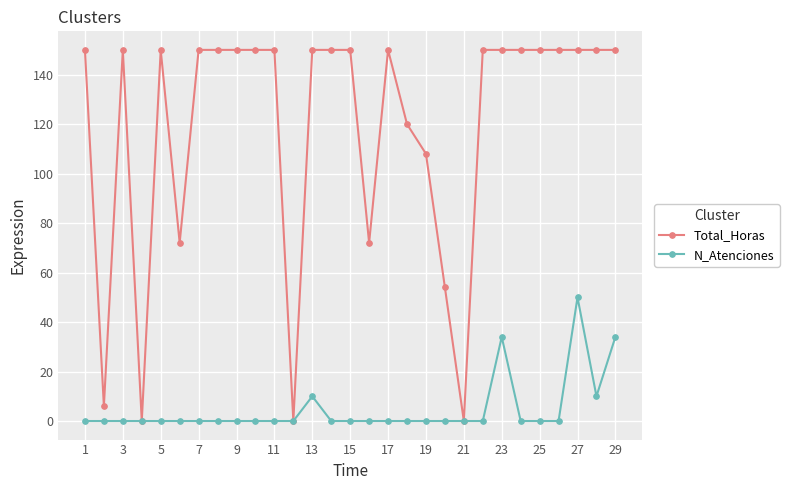

Which series has the largest total across all categories?

Total_Horas